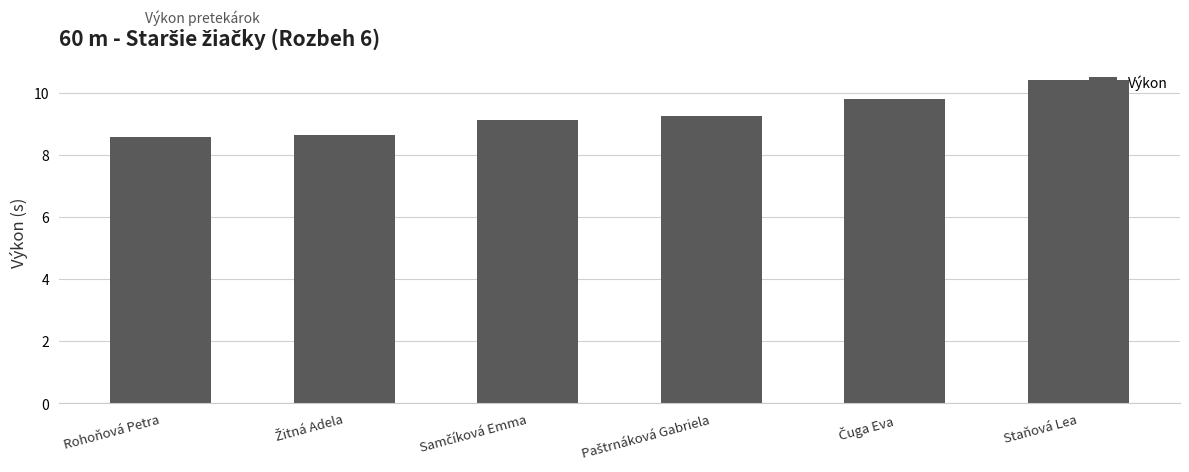

The value at Staňová Lea is 18.2. True or false?

False